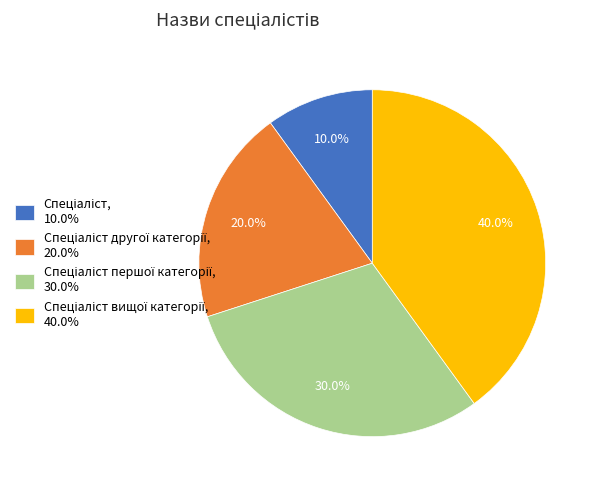

Does any single category account for the majority?

No